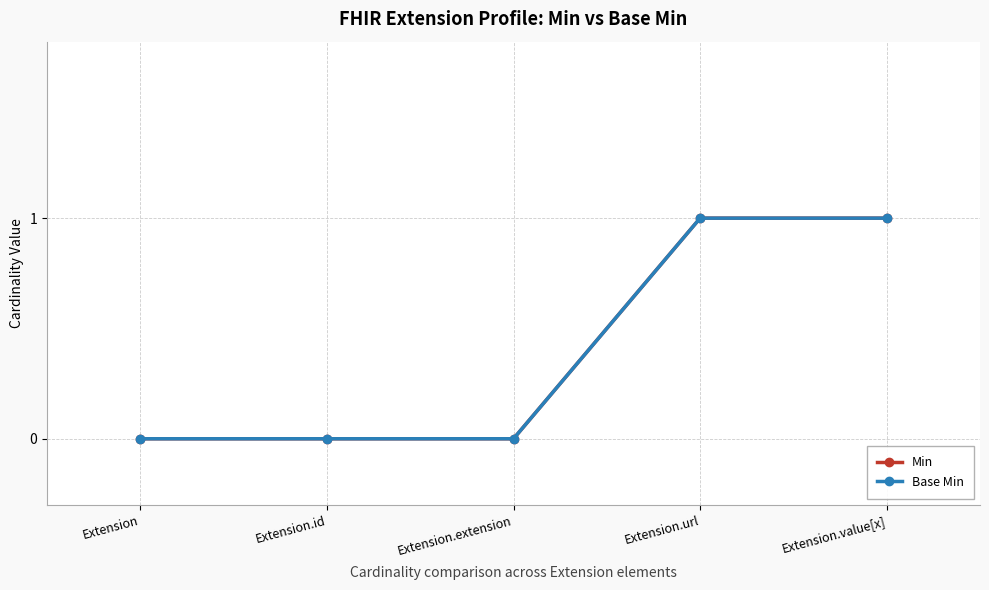

What is the sum of the Min values at Extension and Extension.url?

1